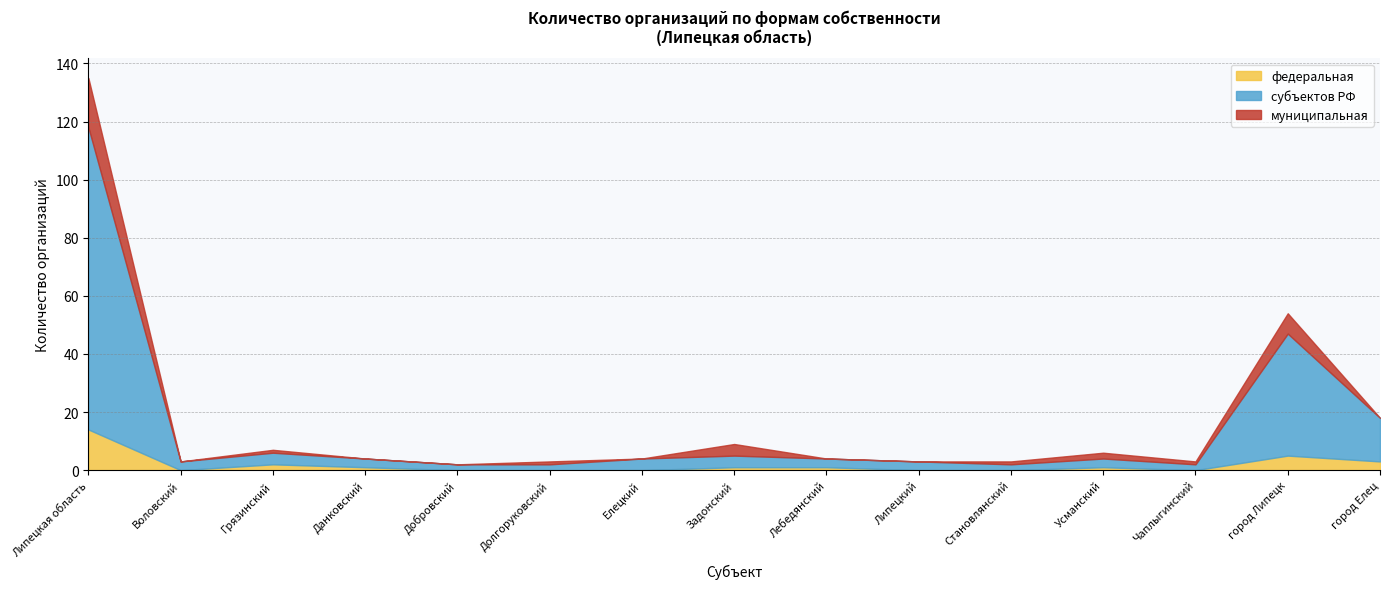

Does the chart have visible grid lines?

Yes